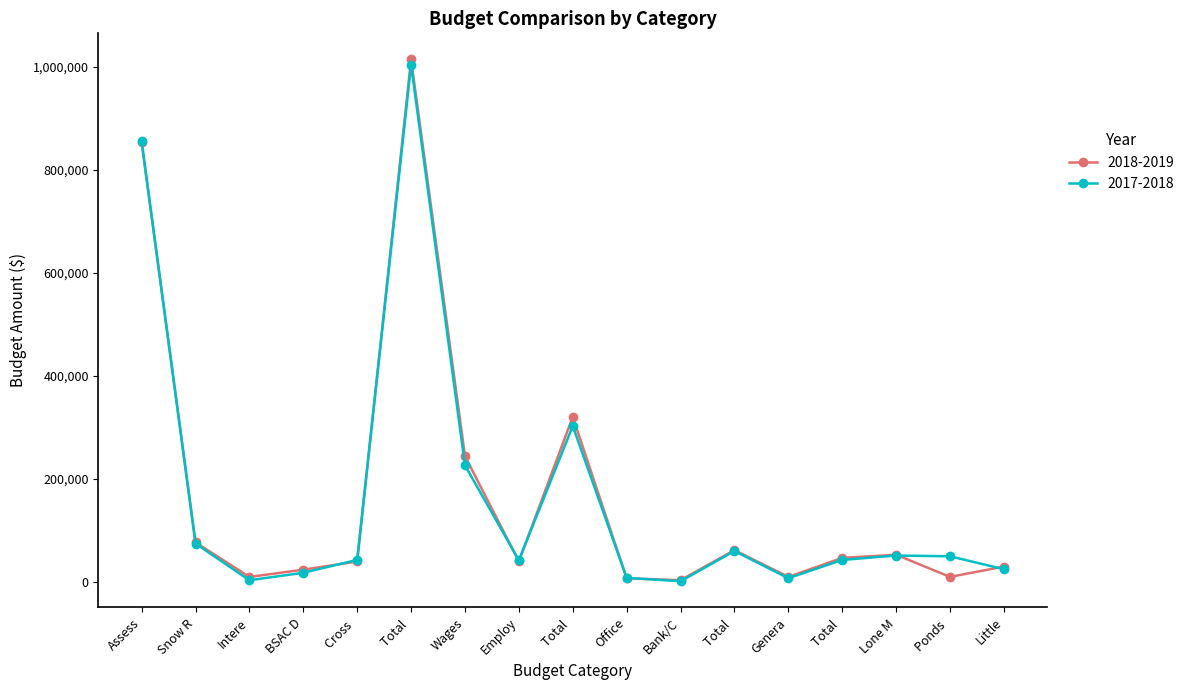

Which series has the largest total across all categories?

2018-2019